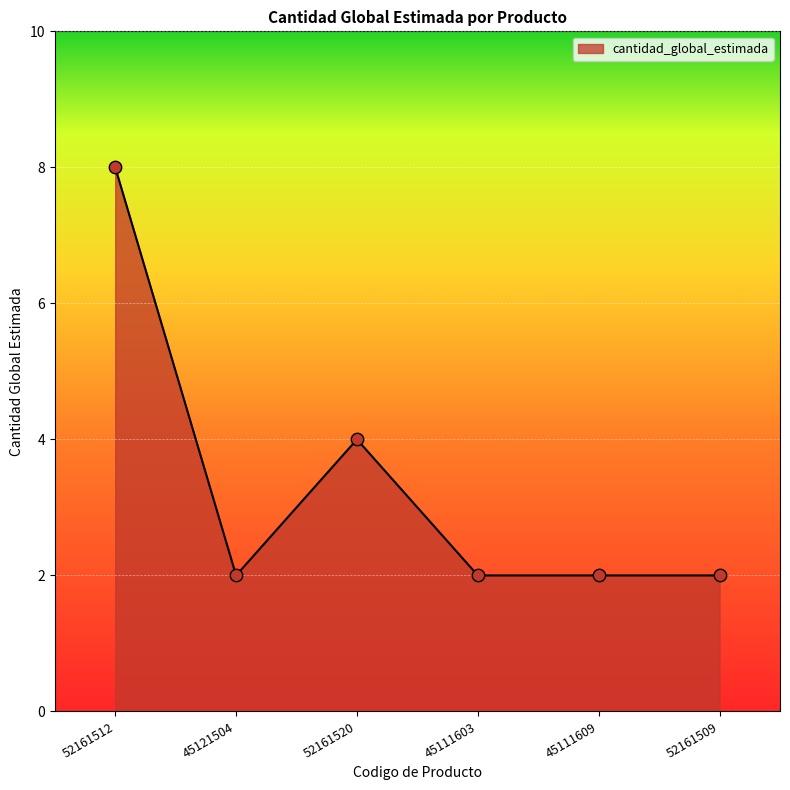

Between 45121504 and 52161512, which is larger?

52161512